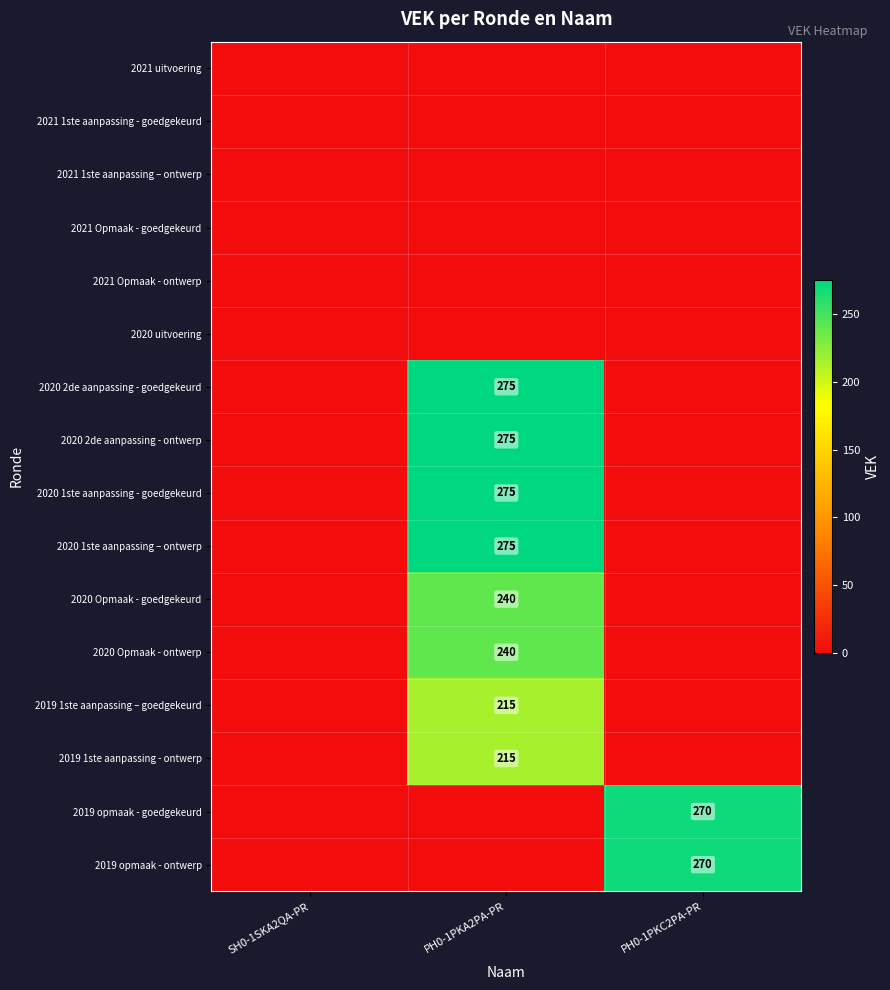

Is it true that 2019 opmaak - goedgekeurd equals 409 at PH0-1PKC2PA-PR?

False